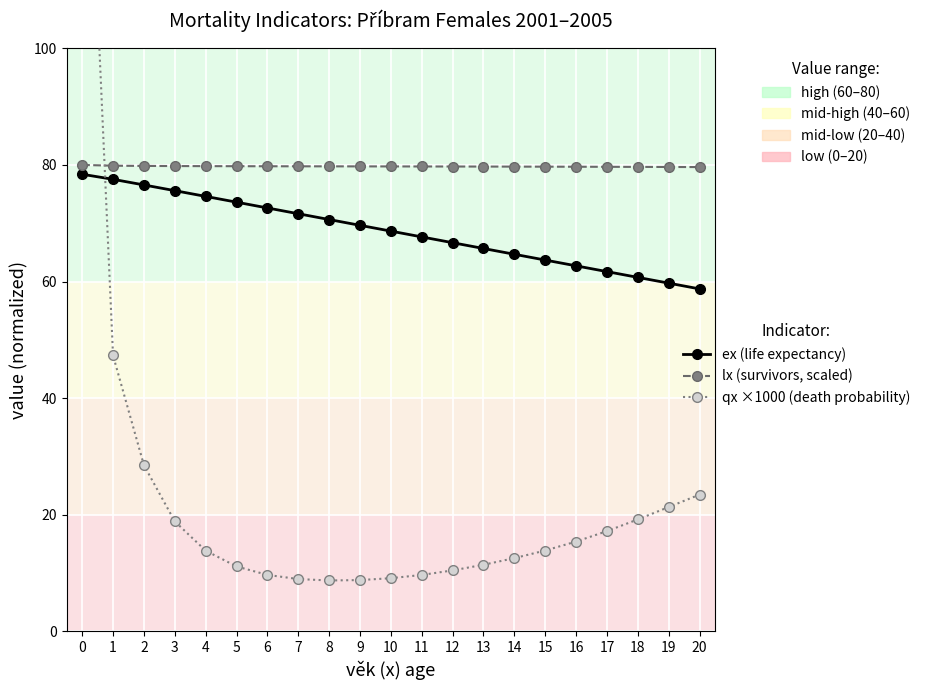

The value of ex (life expectancy) at 15 is 63.7. True or false?

True